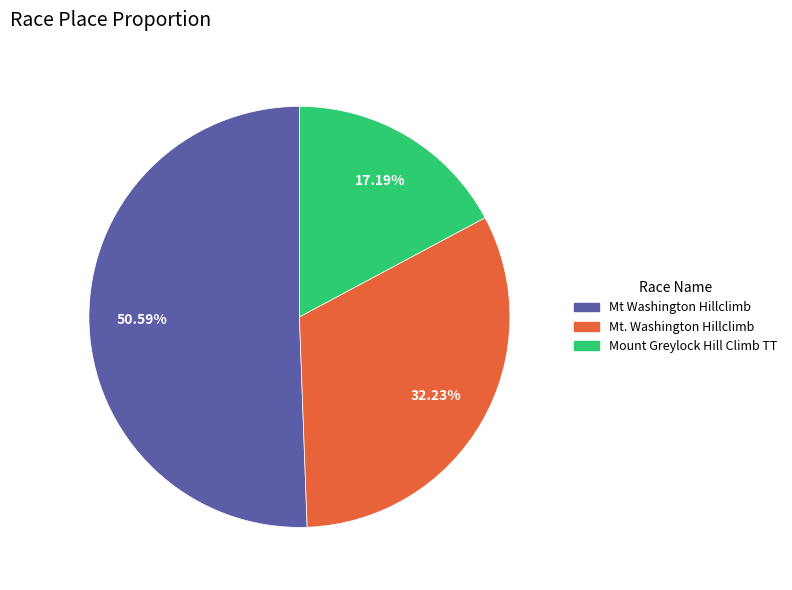

Does any single category account for the majority?

Yes